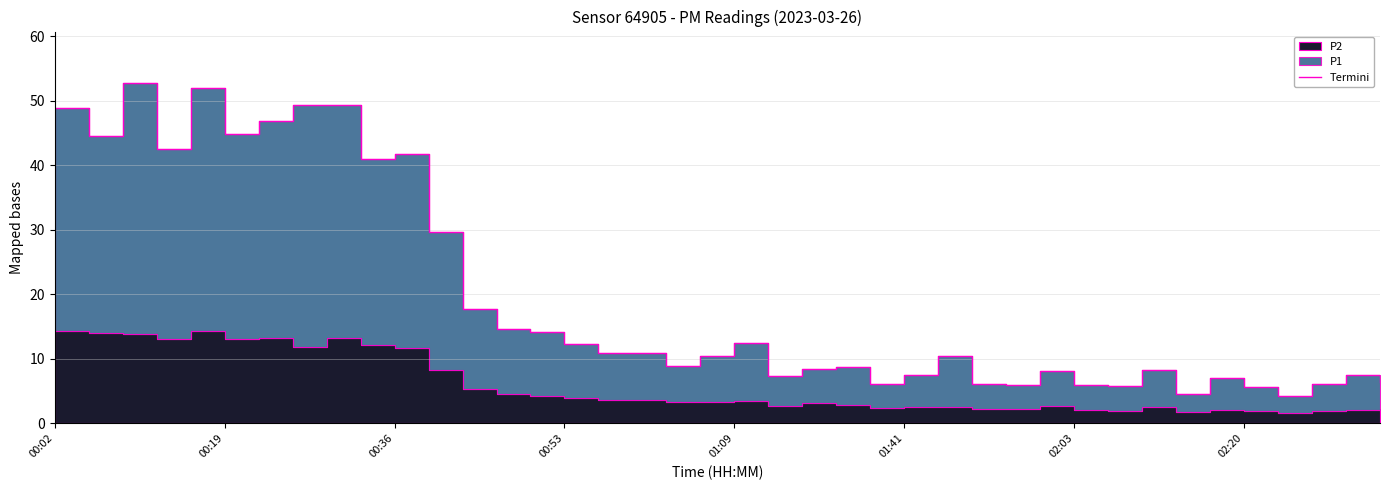

The chart shows a value of 17.9 at 11. True or false?

False